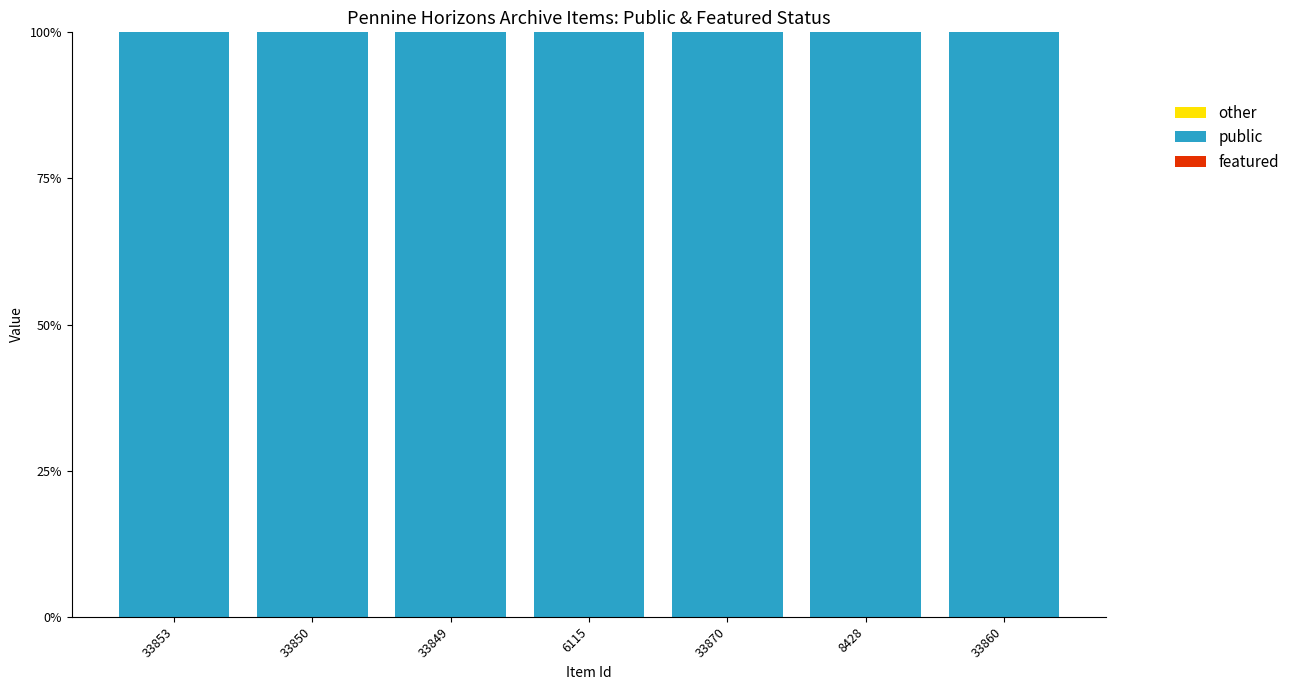

At which label does featured reach its minimum?

33853